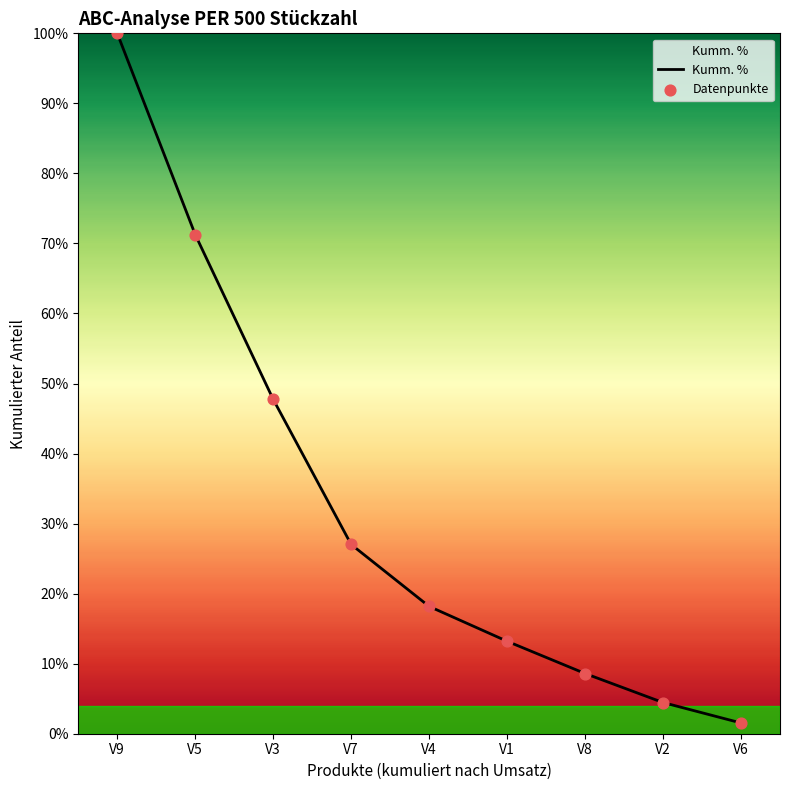

Is this an area chart (filled region under the line)?

Yes